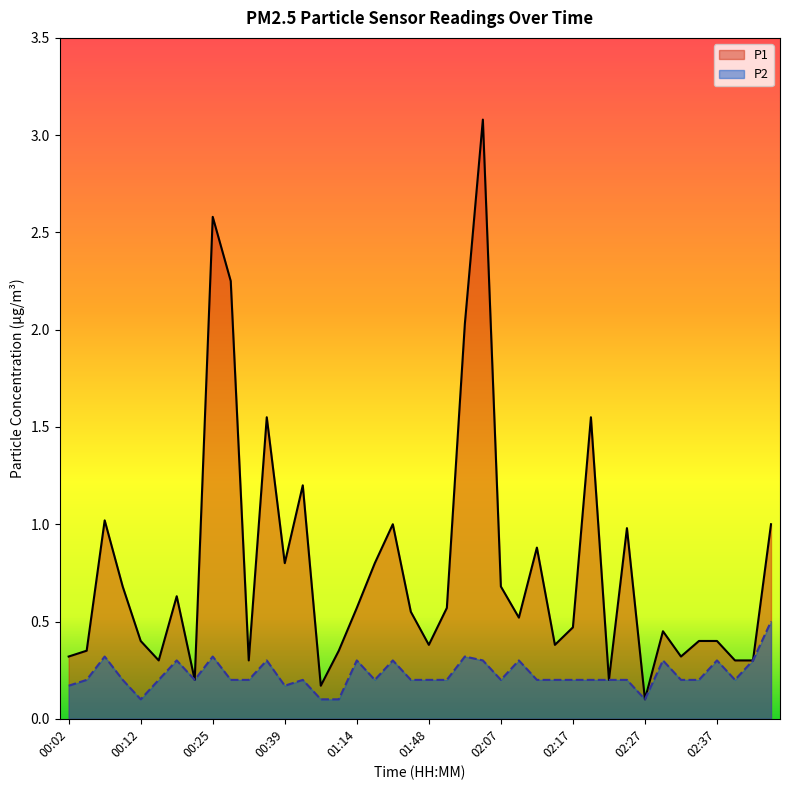

At how many categories does at least one series exceed 2?

4